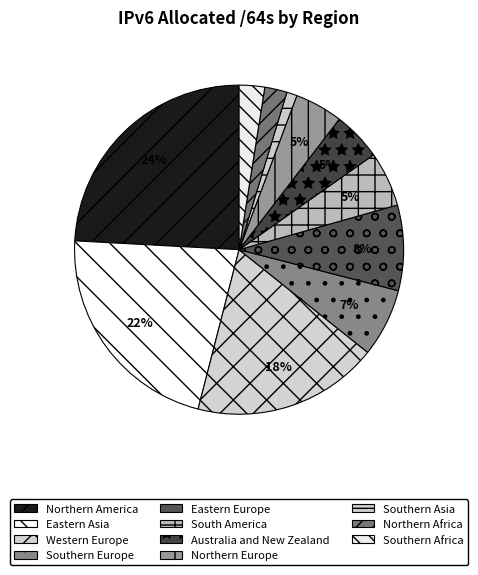

Which category has the smallest portion of the pie?

Southern Asia